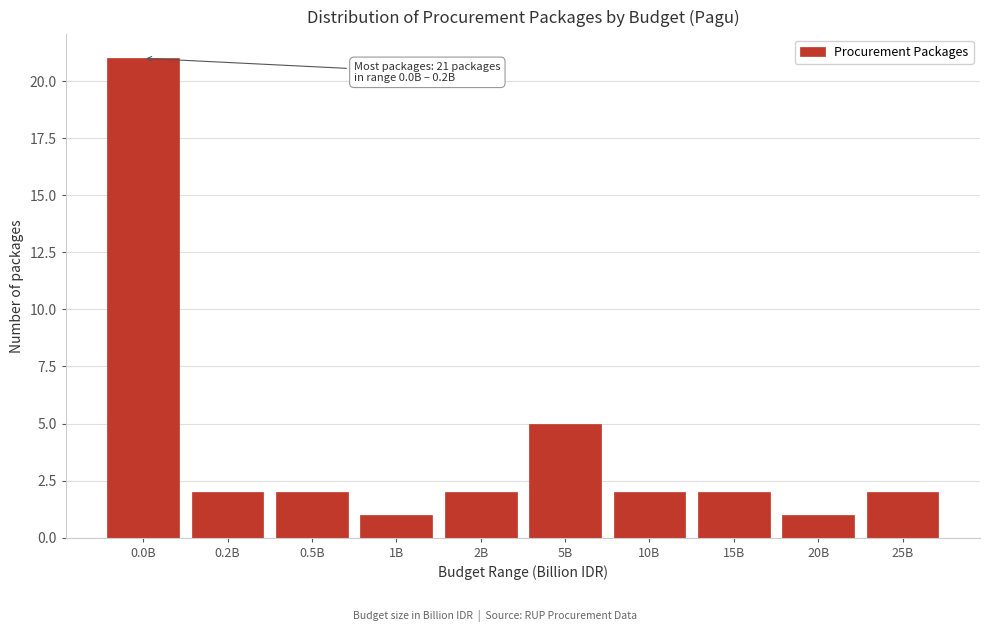

Reading left to right, extract all data points from this chart.

0.0B=21	0.2B=2	0.5B=2	1B=1	2B=2	5B=5	10B=2	15B=2	20B=1	25B=2